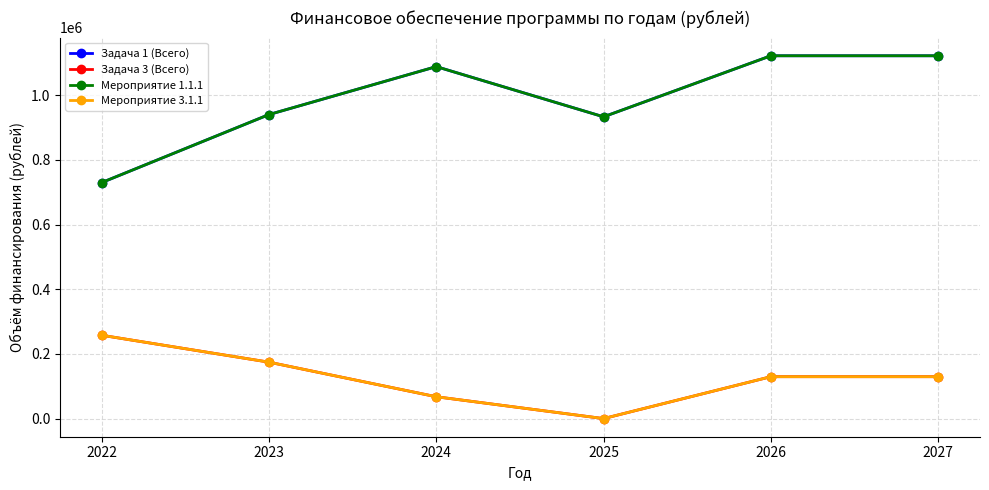

How many lines are shown in the chart?

4